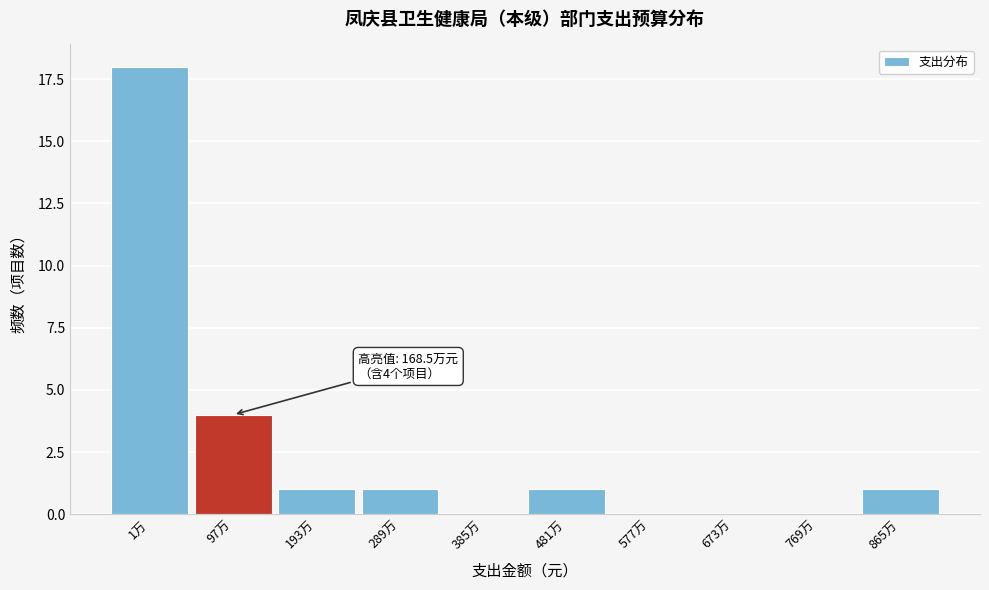

Reading right to left, transcribe all the data shown in this chart.

865万=1	769万=0	673万=0	577万=0	481万=1	385万=0	289万=1	193万=1	97万=4	1万=18